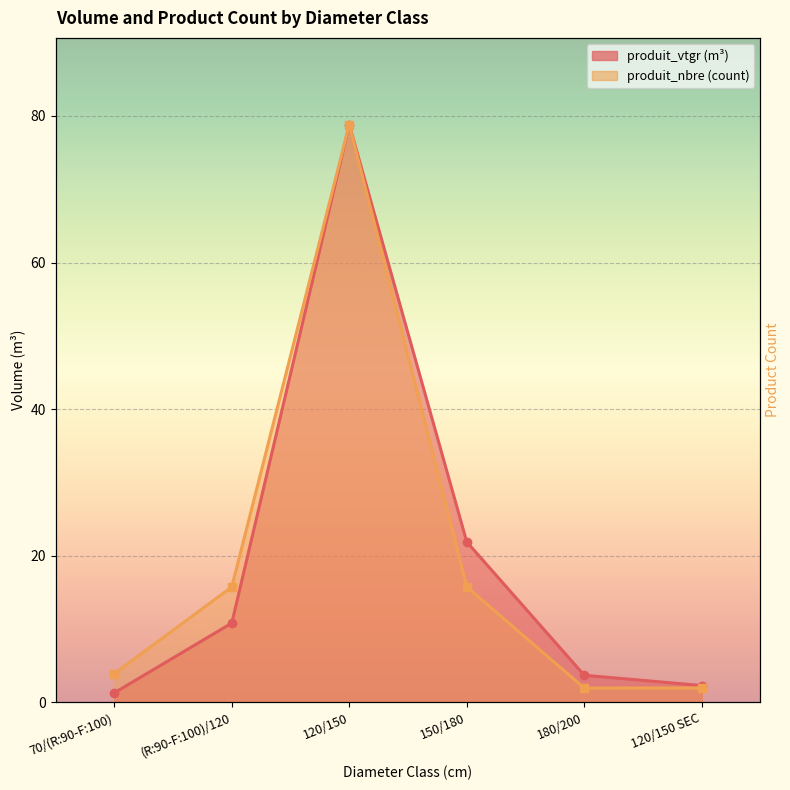

Reading left to right, extract all data points from this chart.

produit_vtgr: 1.3	10.8	78.8	21.9	3.7	2.3
produit_nbre (scaled): 3.9	15.8	78.8	15.8	2.0	2.0